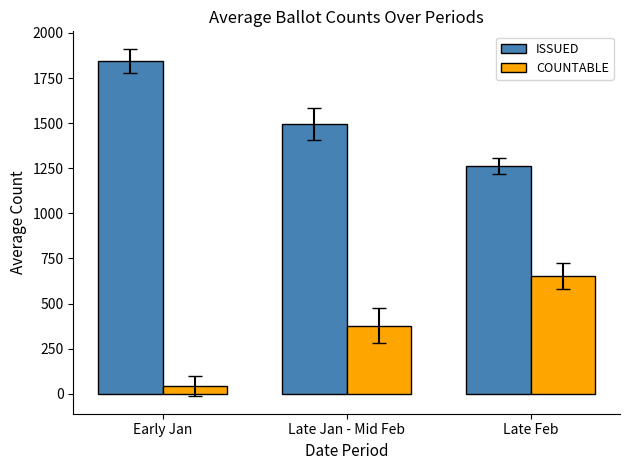

Which series has the largest total across all categories?

ISSUED